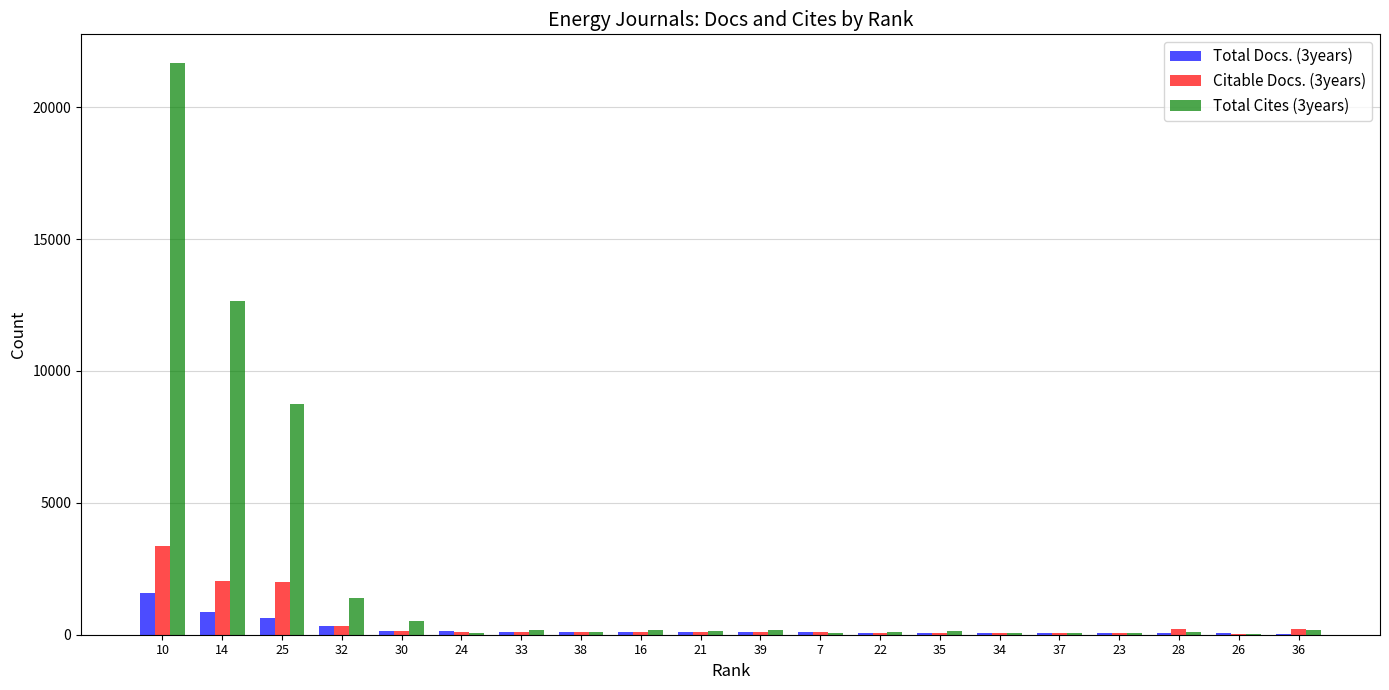

Is it true that Total Cites (3years) equals 182 at 39?

True